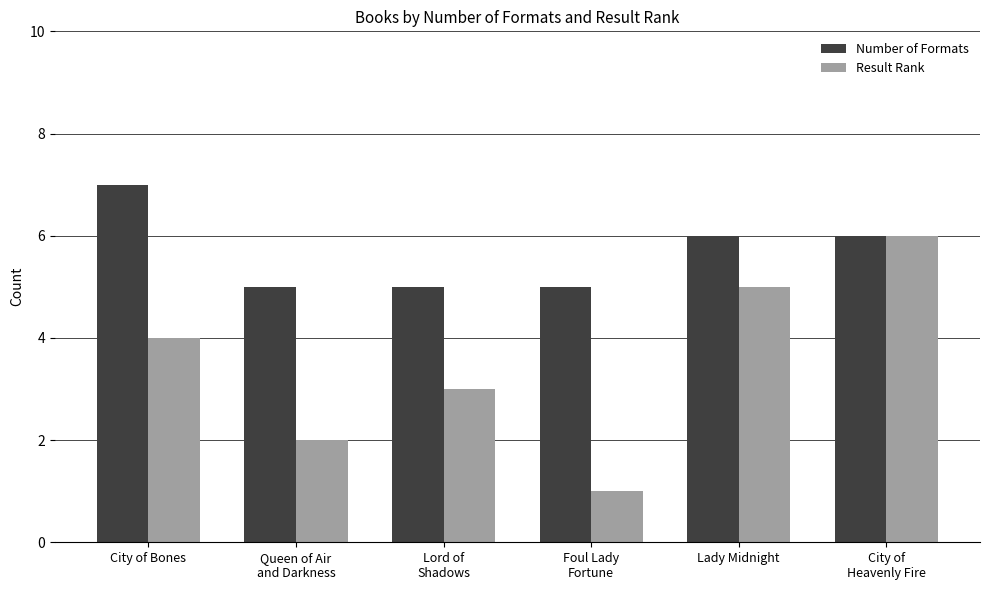

The value of Result Rank at Lord of
Shadows is 1. True or false?

False